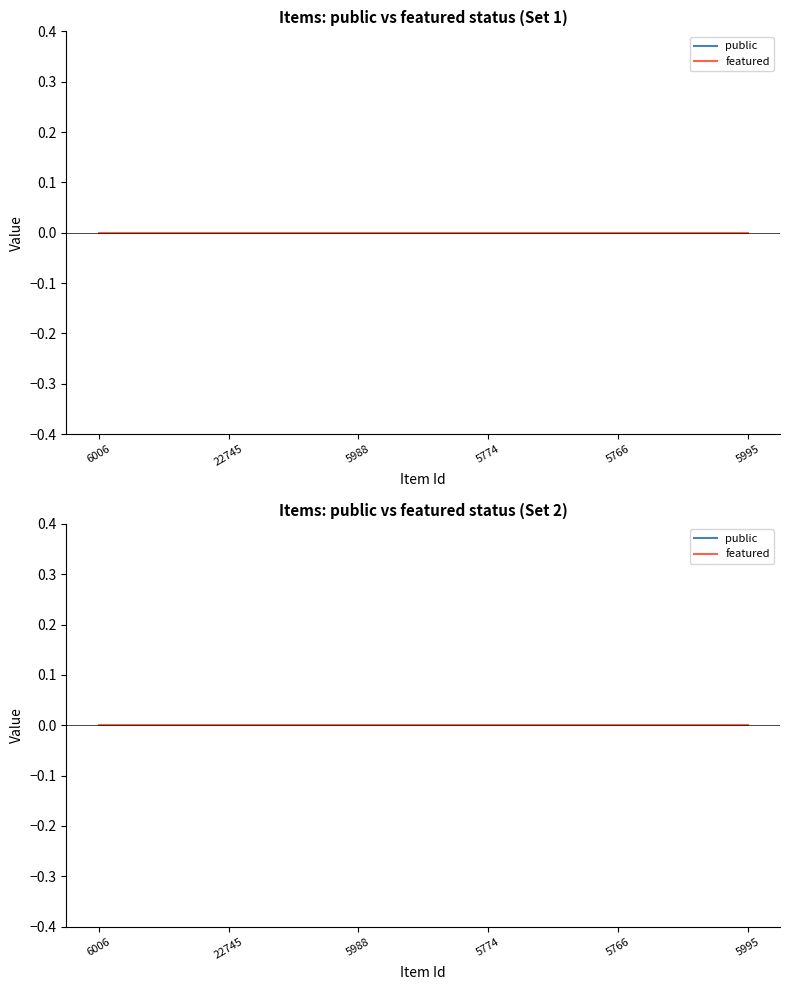

Between 22745 and 5766, which series saw the biggest shift?

public